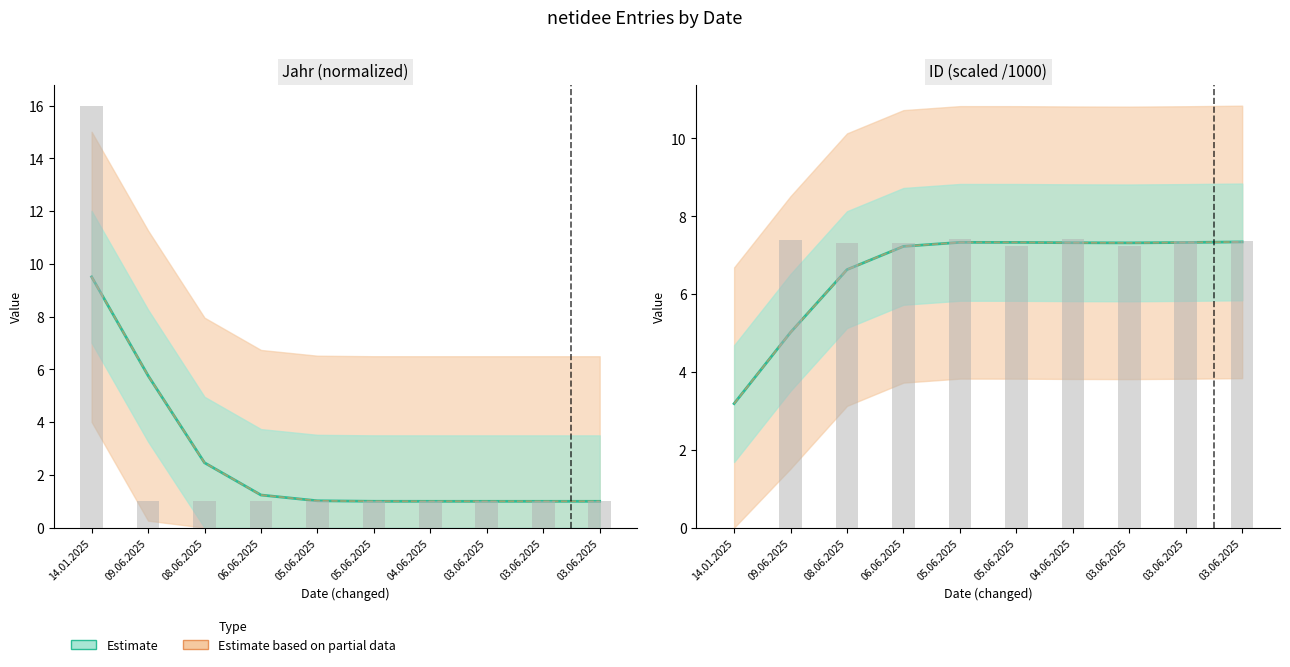

Which series has the largest total across all categories?

Estimate